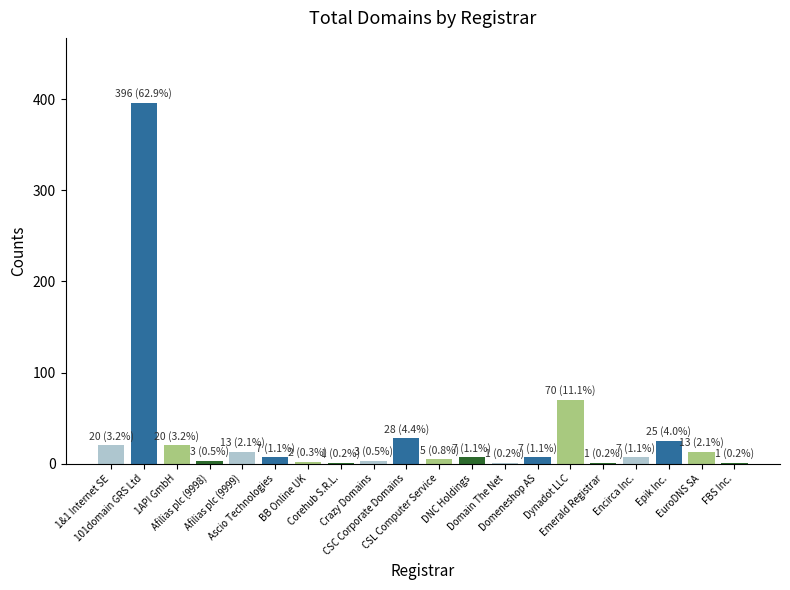

What is the greatest value displayed?

396